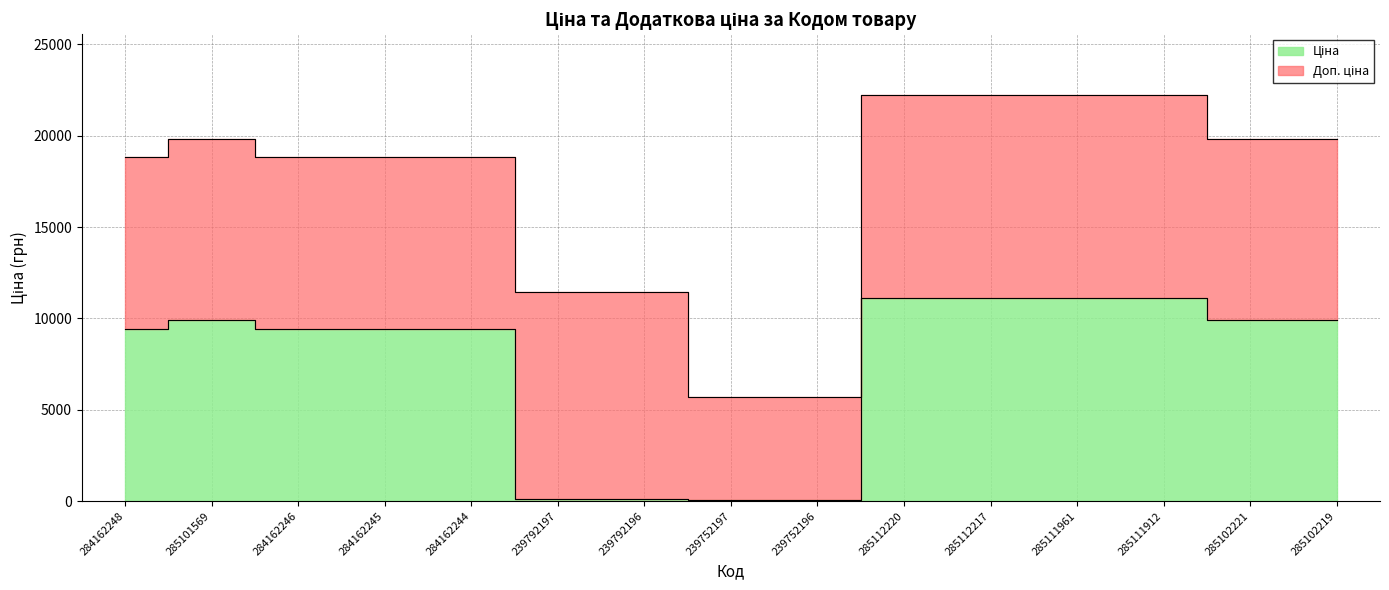

Which has a higher value, 284162245 or 284162246?

284162245